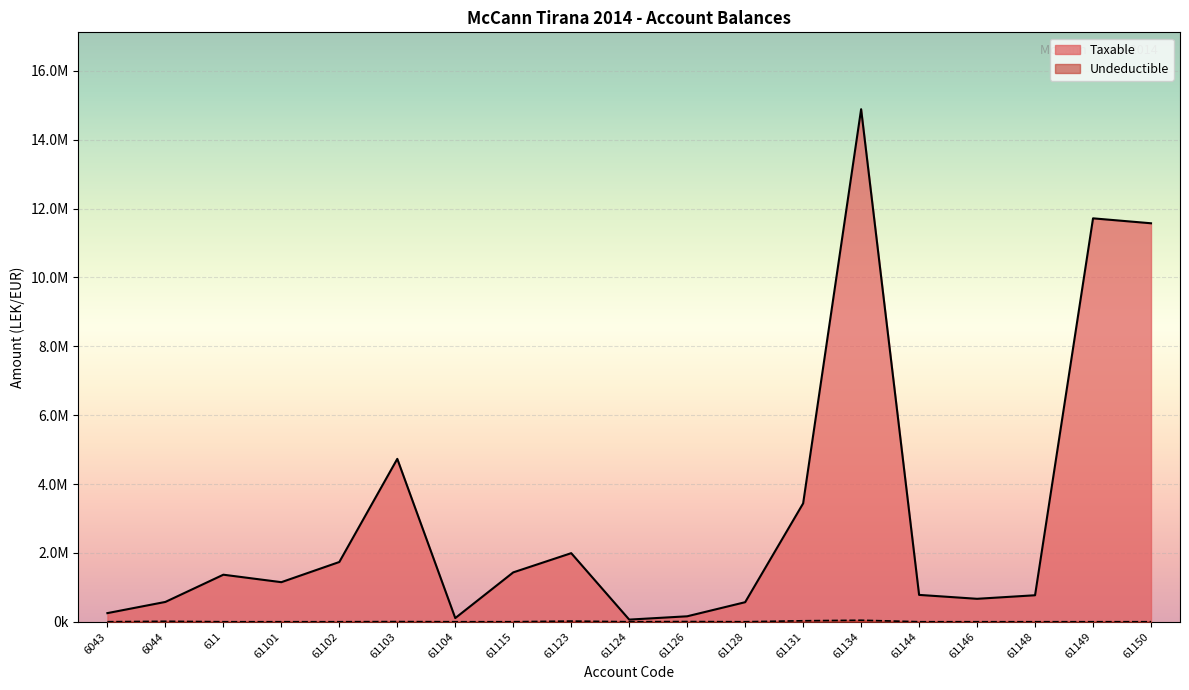

What is the difference between the highest and lowest values at 61134?

14844560.8